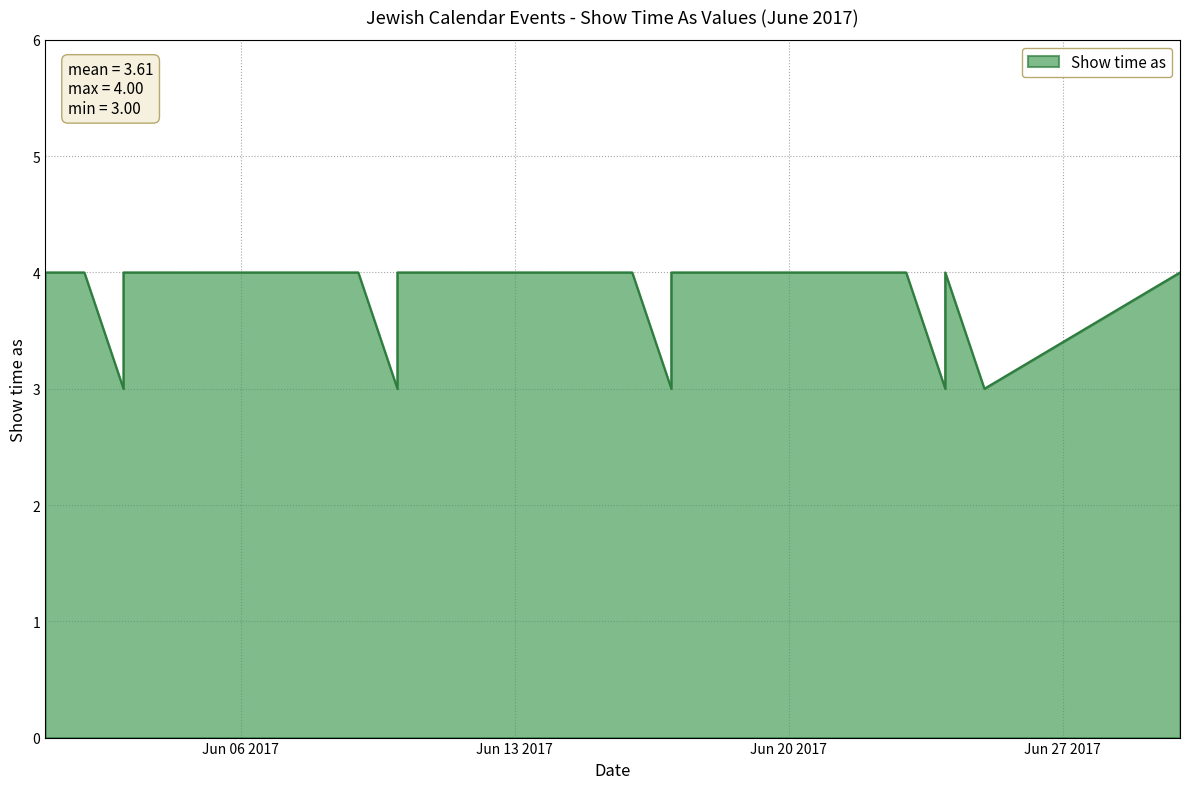

Which has a higher value, 17/6/2017 or 3/6/2017?

17/6/2017